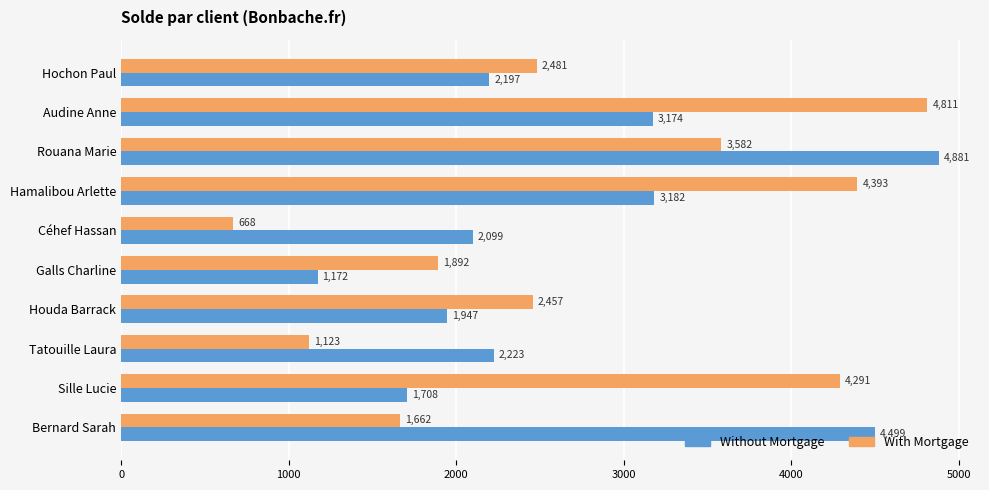

Which series changed the most between Hochon Paul and Galls Charline?

Without Mortgage